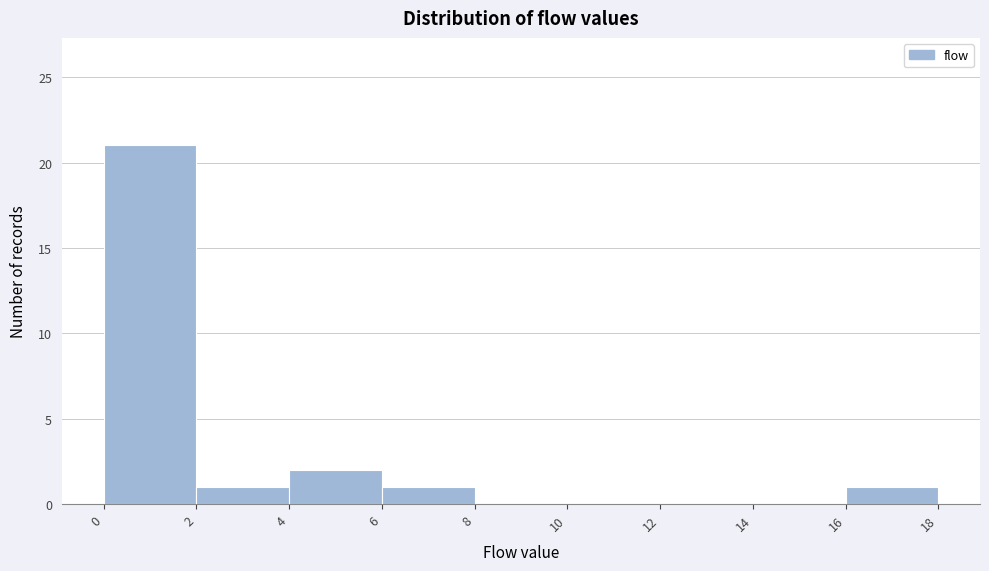

Reading left to right, transcribe this chart: for each bar, give the range it covers on the x-axis and its height. The values are not printed on the chart, so give them approximately, as read against the axis.

0 to 2: 21
2 to 4: 1
4 to 6: 2
6 to 8: 1
8 to 10: 0
10 to 12: 0
12 to 14: 0
14 to 16: 0
16 to 18: 1